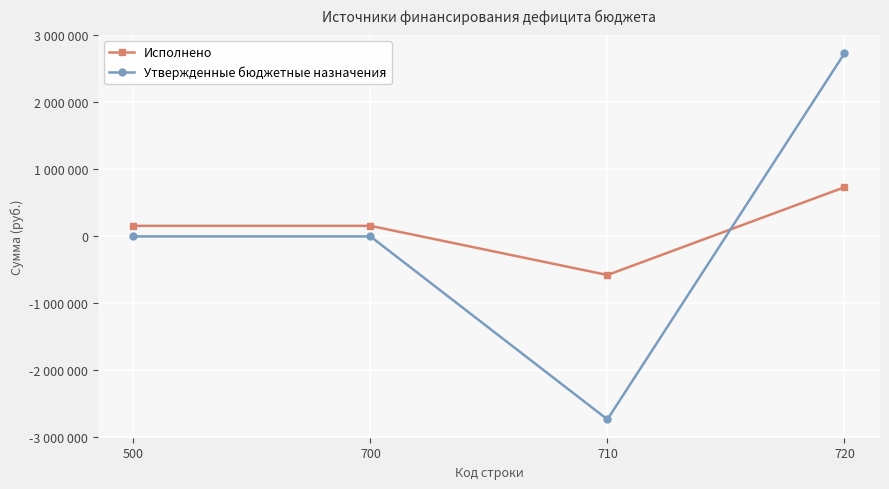

Reading left to right, what are all the values shown in this chart?

Исполнено: 500=157816.9	700=157816.9	710=-575882.4	720=733699.4
Утвержденные бюджетные назначения: 500=0.0	700=0.0	710=-2731200.0	720=2731200.0